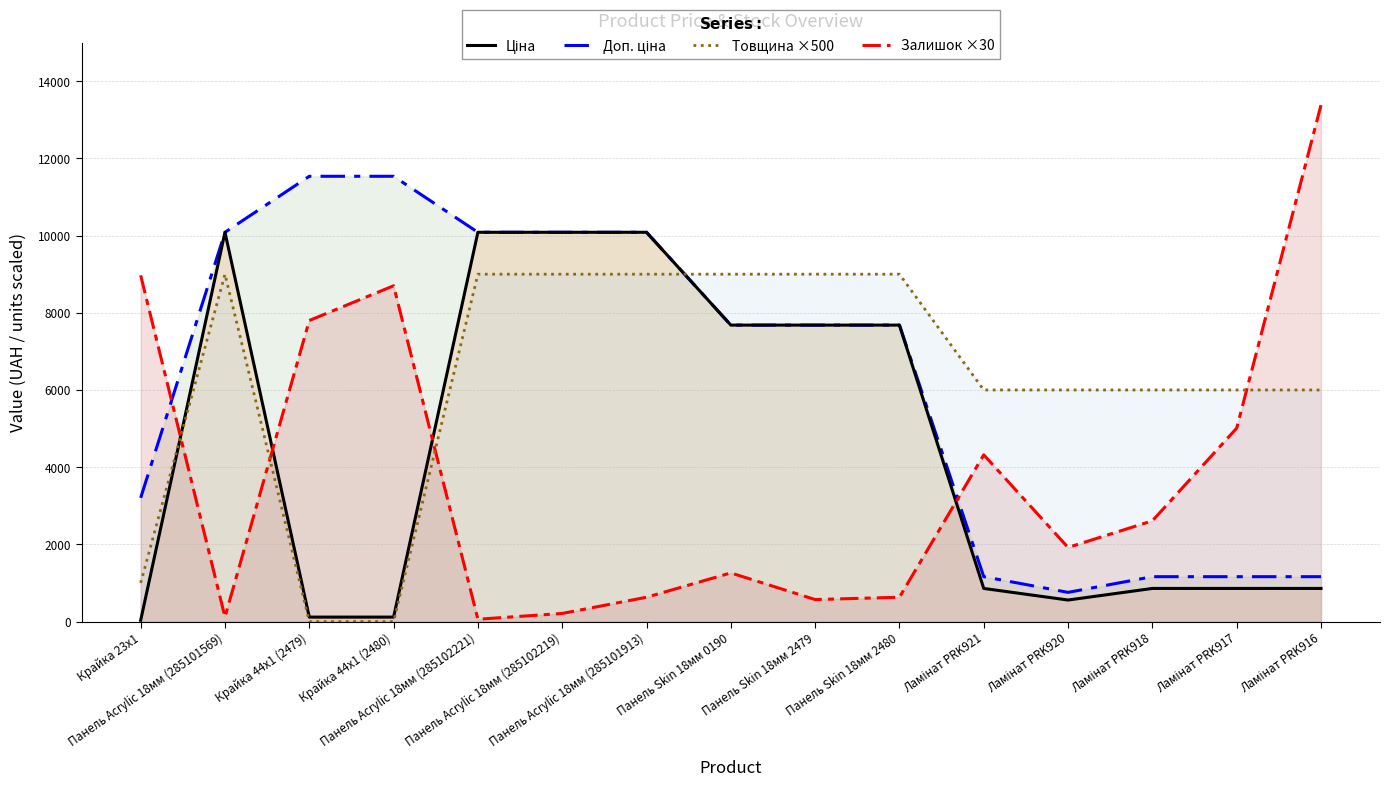

What is the sum of the Залишок ×30 values at Панель Skin 18мм 0190 and Ламінат PRK916?

14640.0